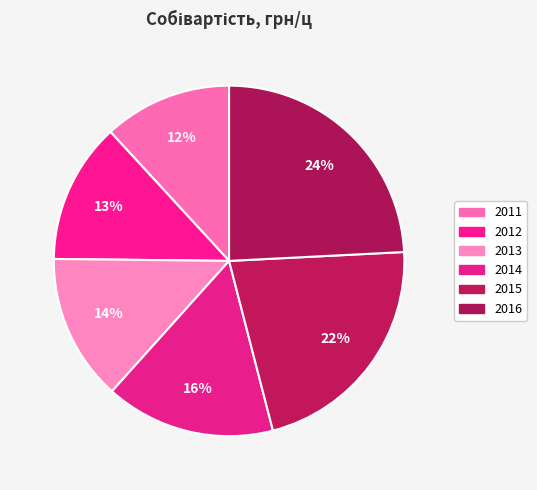

What is the change in value from 2014 to 2015?

+815.5